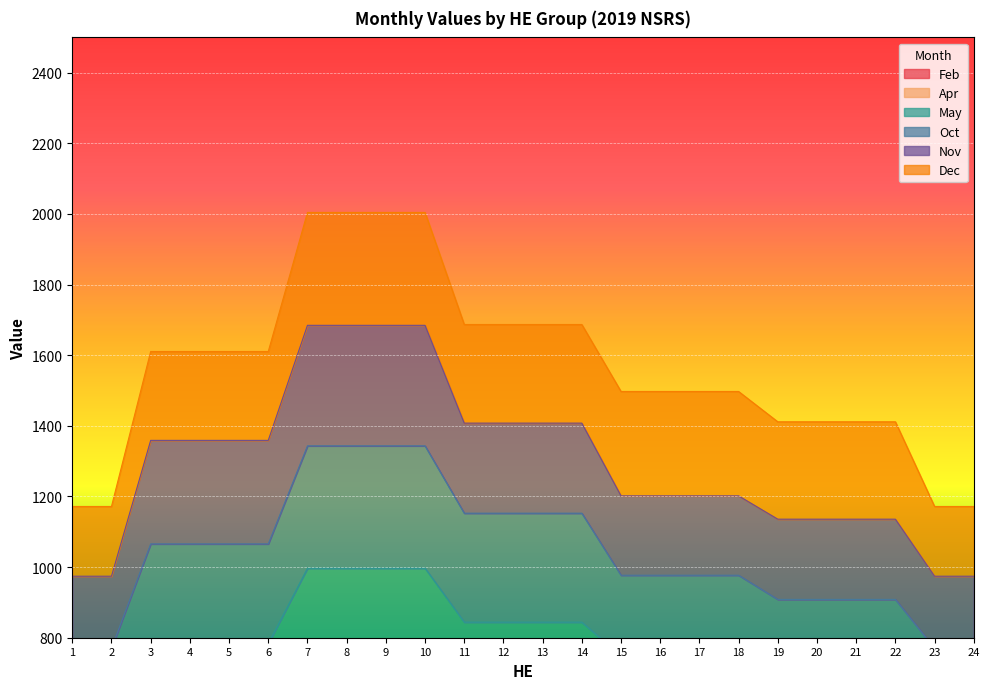

Where do May and Apr first cross each other?

18 and 19